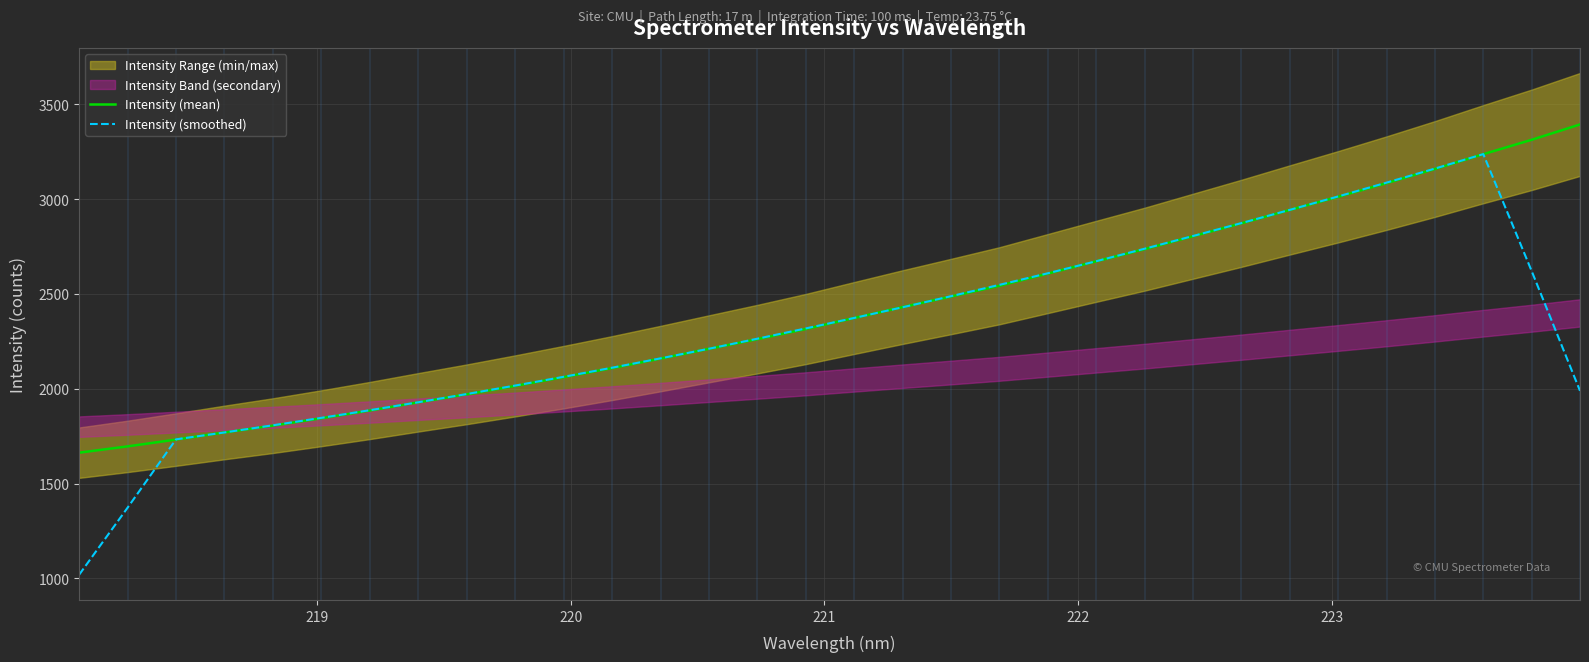

Reading left to right, transcribe all the data shown in this chart.

Intensity (mean): 1662.6	1695.8	1731.8	1769.3	1805.3	1844.4	1885.2	1928.4	1970.6	2015.0	2061.2	2109.0	2159.1	2210.6	2261.7	2315.0	2373.2	2430.8	2486.6	2543.3	2607.7	2672.4	2736.4	2804.7	2872.8	2943.3	3012.9	3084.8	3159.4	3237.5	3313.4	3394.4
Intensity (smoothed): 1018.0	1371.9	1733.0	1769.3	1807.2	1846.5	1886.7	1928.7	1972.1	2016.8	2063.0	2111.0	2160.3	2211.1	2263.9	2318.3	2373.5	2429.8	2488.3	2548.2	2609.3	2672.9	2738.8	2805.9	2874.0	2943.7	3014.6	3087.6	3161.6	3237.9	2620.9	1989.1